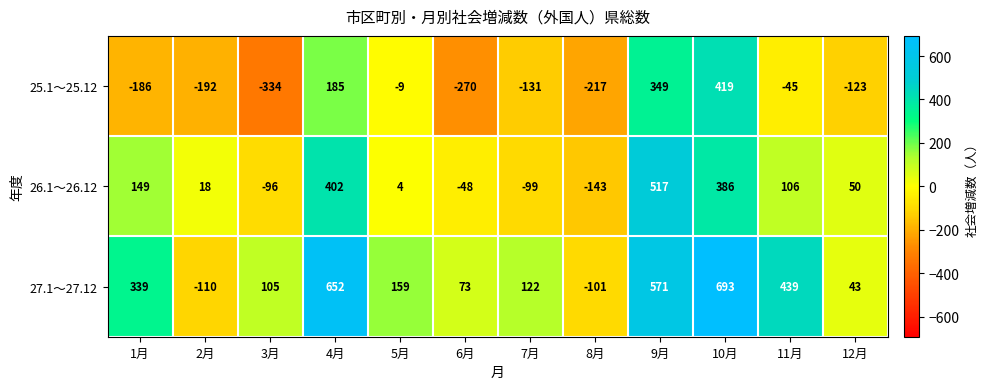

At 10月, list the series in order from largest to smallest.

27.1～27.12, 25.1～25.12, 26.1～26.12